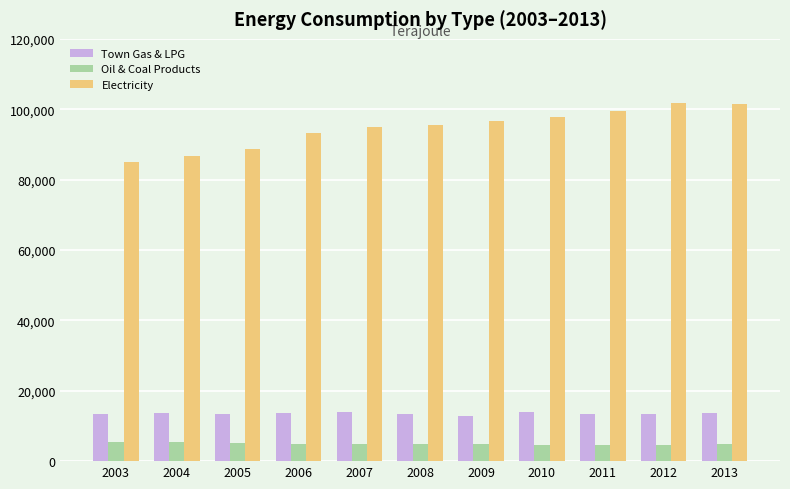

What is the difference between the maximum and minimum values in the Electricity series?

16892